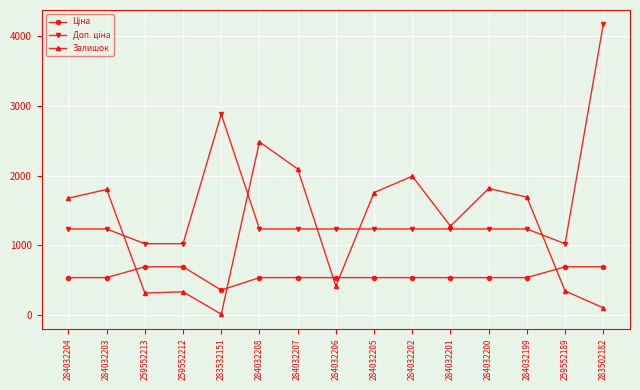

What value does the Залишок series have at 284032207?

2096.0